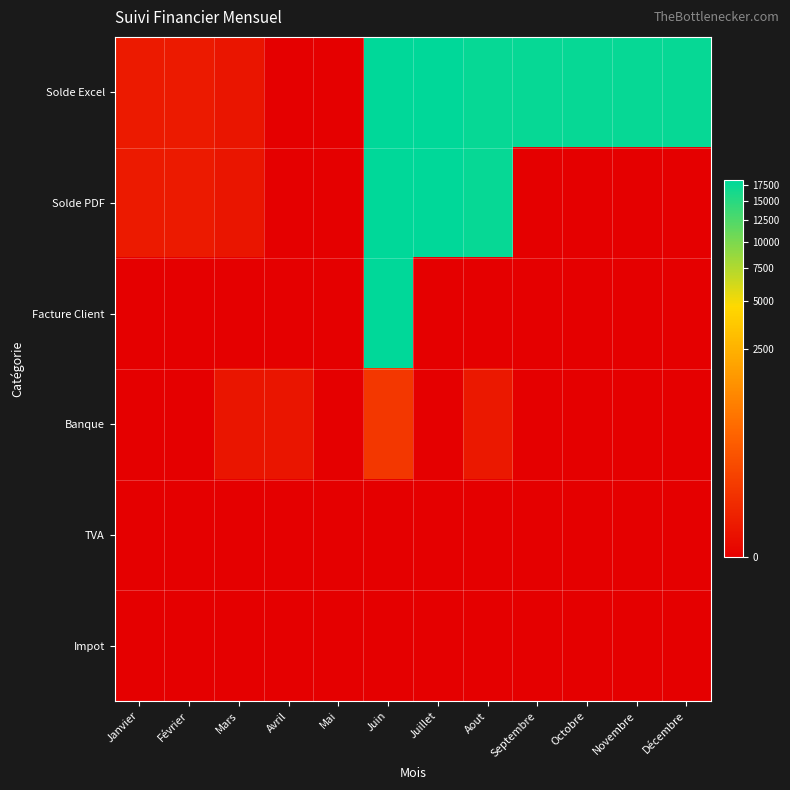

At how many categories does at least one series exceed 6519?

7